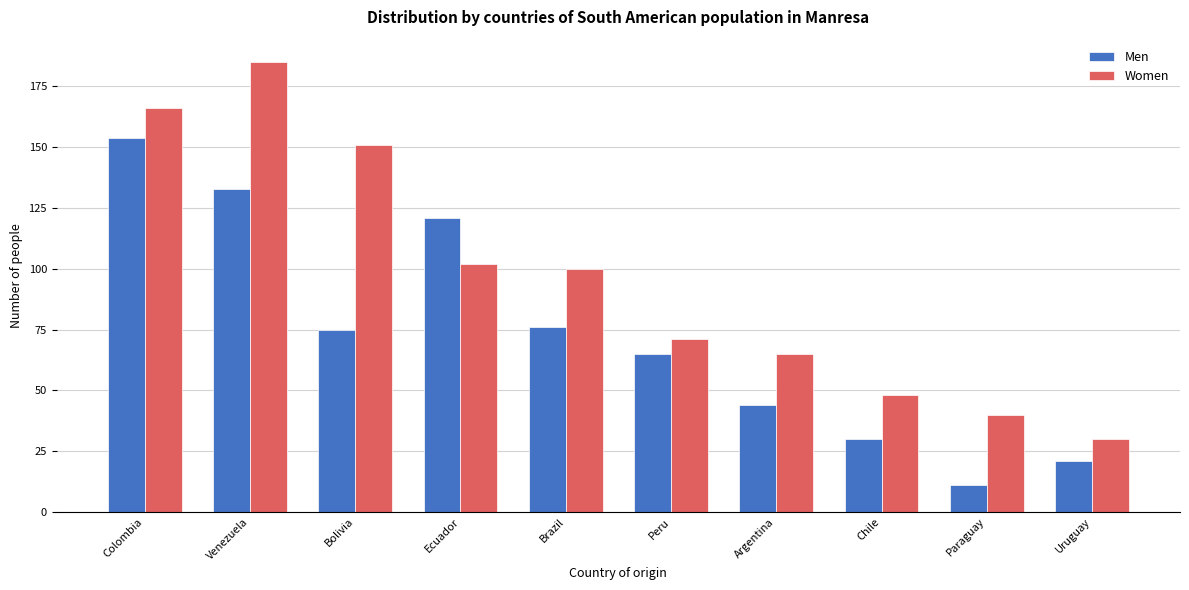

Reading left to right, what are all the values shown in this chart?

Men: 154	133	75	121	76	65	44	30	11	21
Women: 166	185	151	102	100	71	65	48	40	30